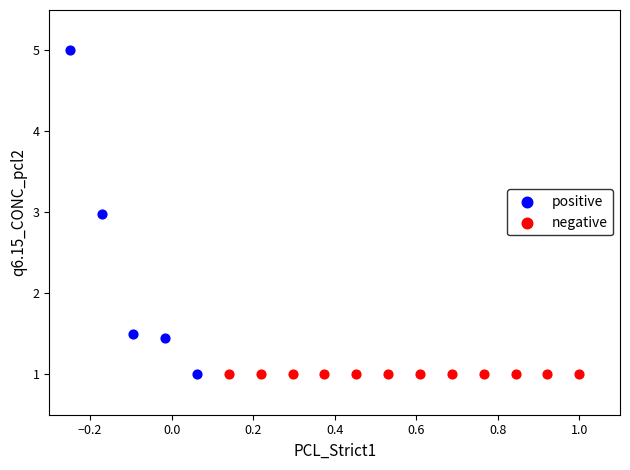

Which series reaches the maximum Y coordinate?

positive